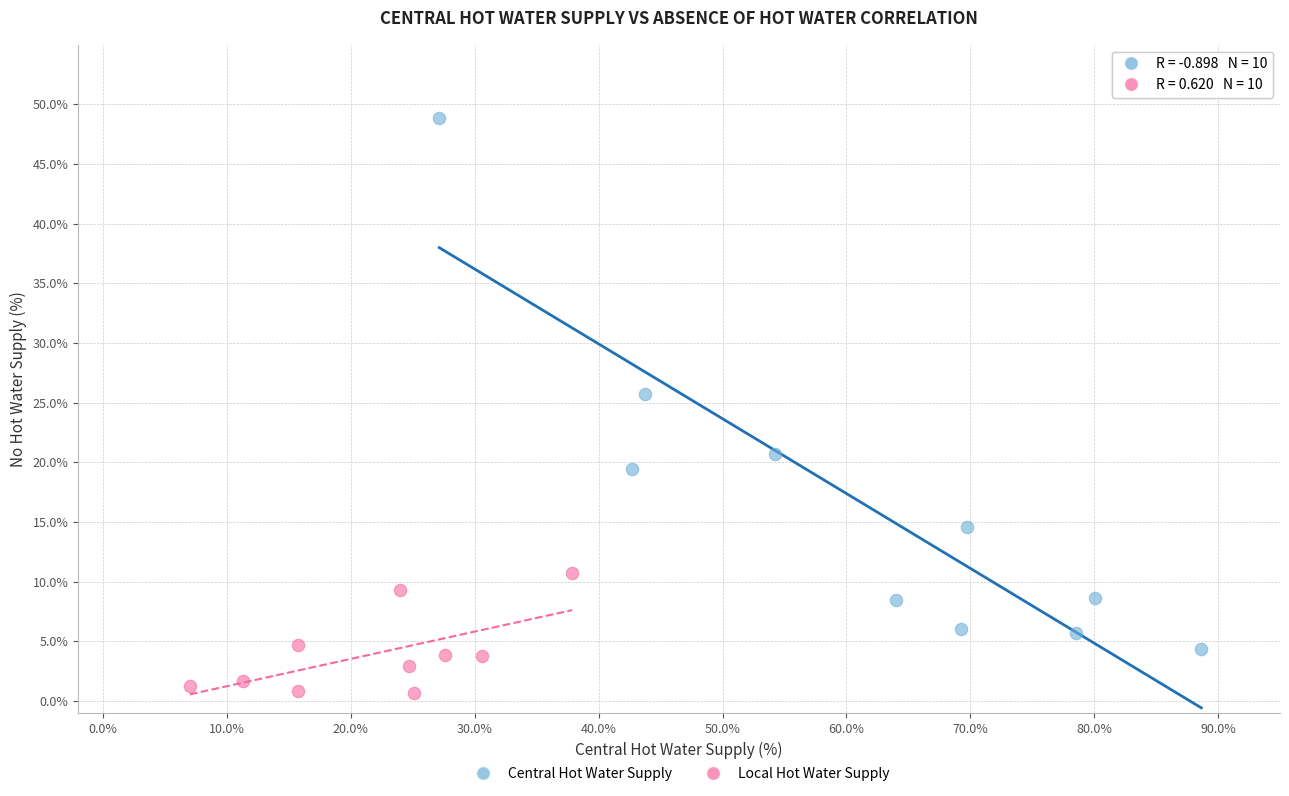

Which series contains the lowest Y value?

Local Hot Water Supply